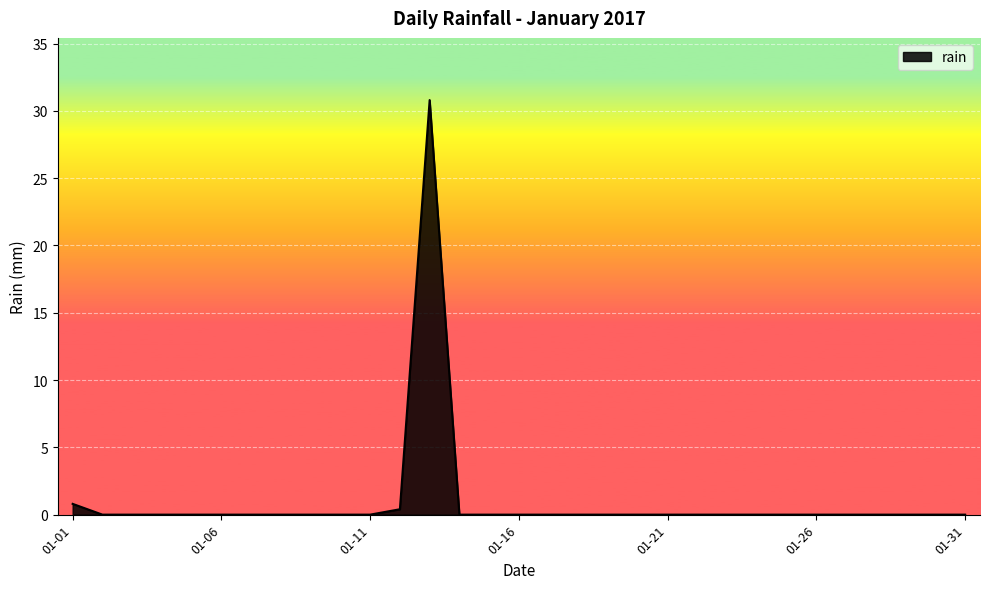

What is the sum of all values?

32.0